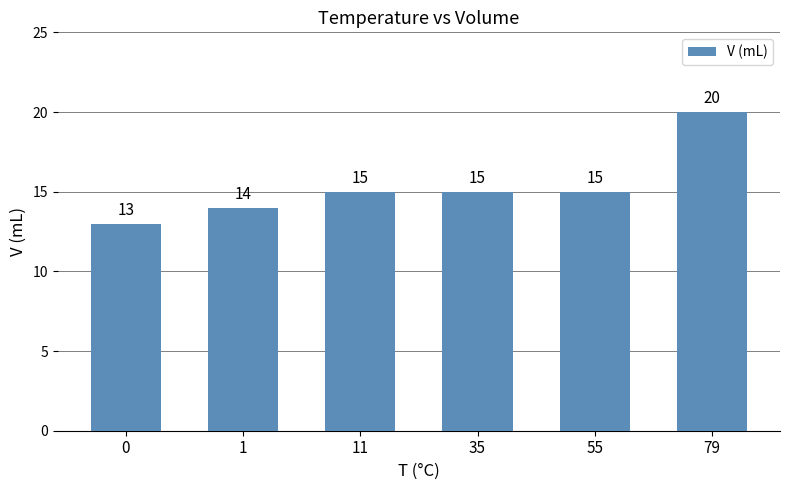

Between 0 and 35, which is larger?

35